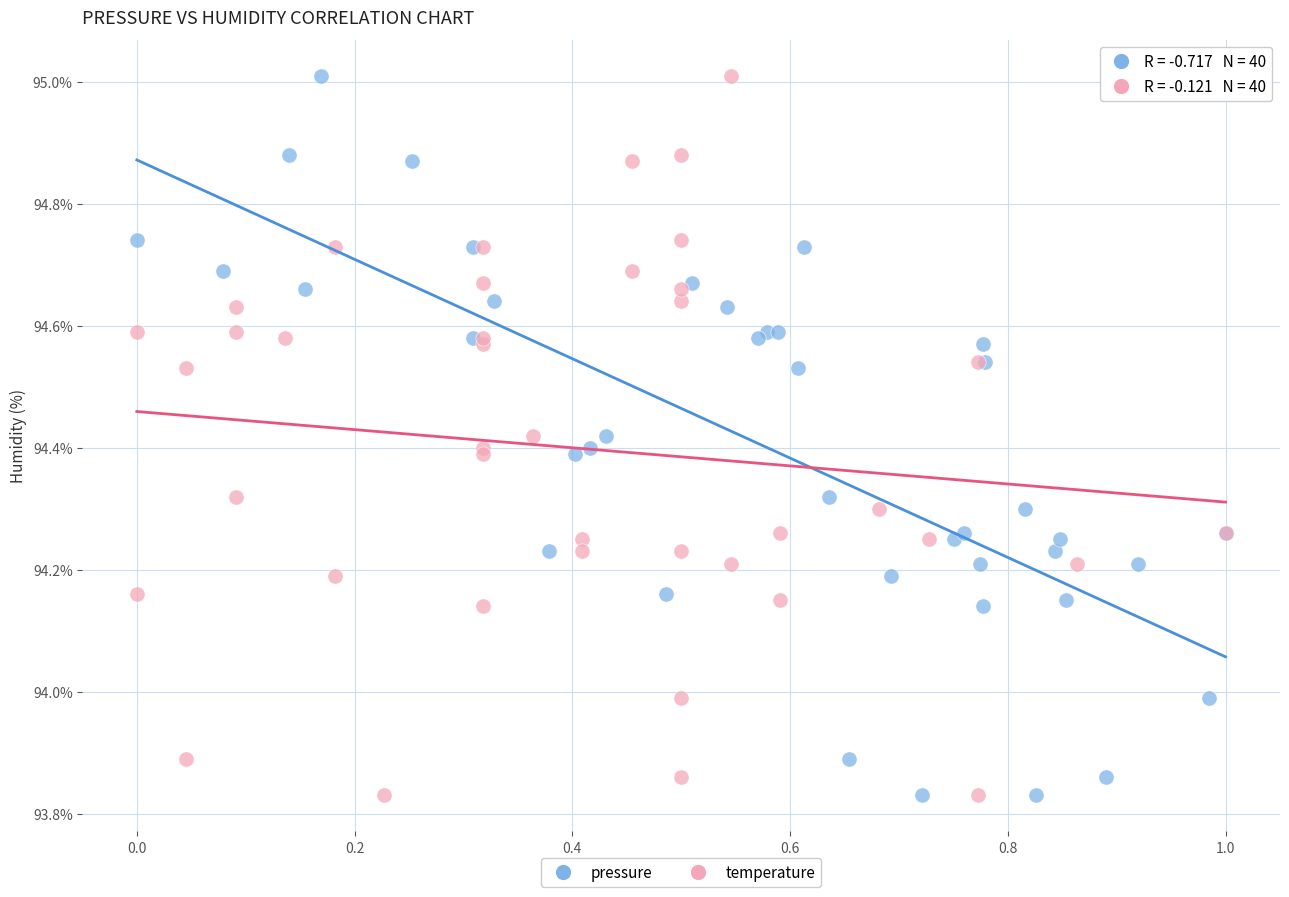

What are all the series names shown in the legend?

pressure, temperature